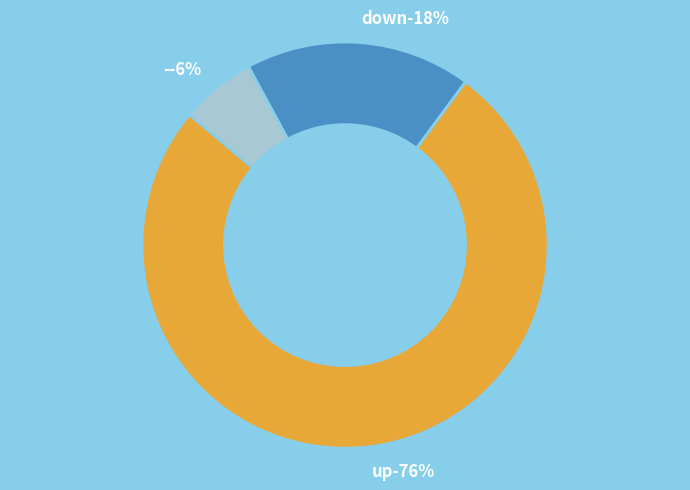

How many slices are in this pie chart?

3